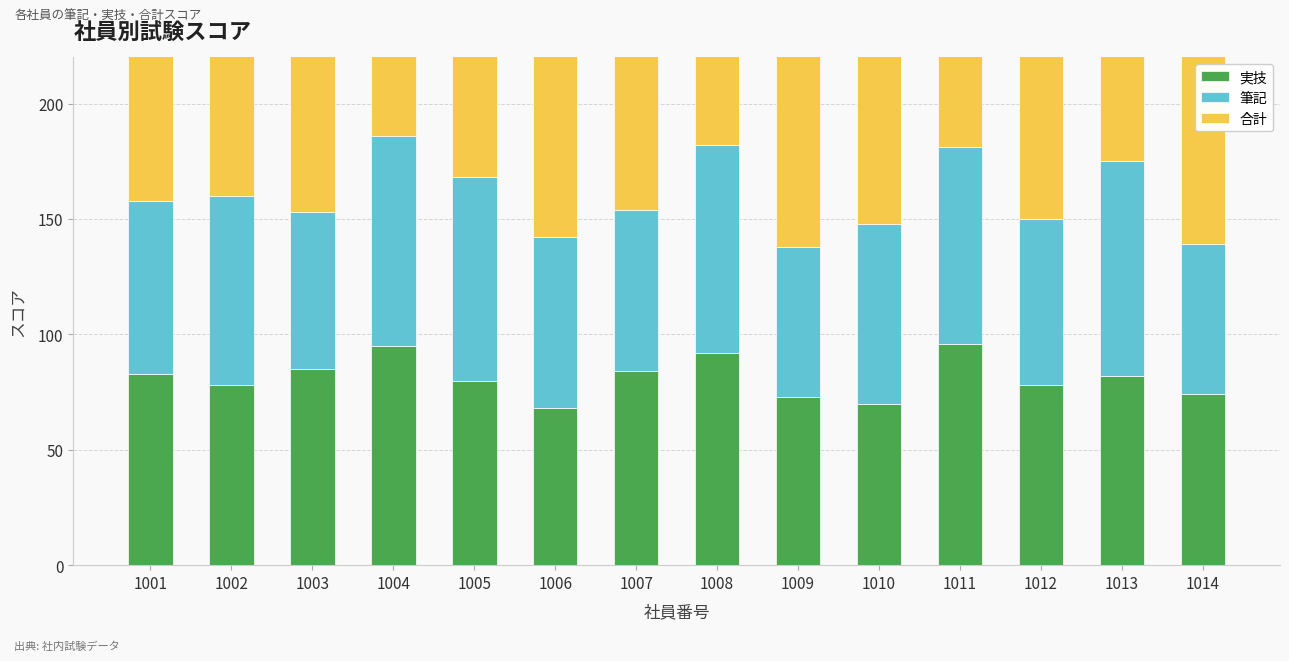

At which label does 合計 reach its minimum?

1009